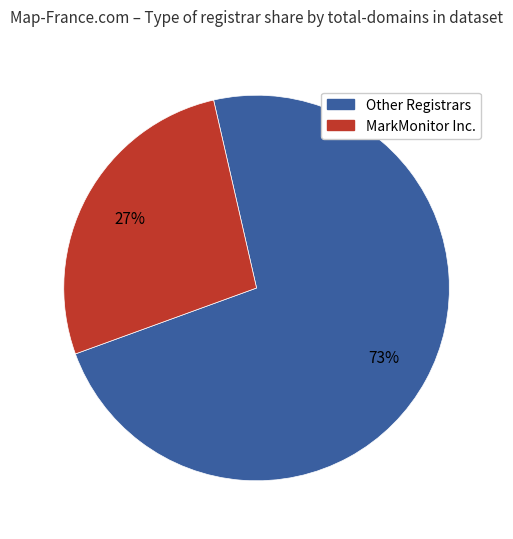

Is there a majority slice in this chart?

Yes